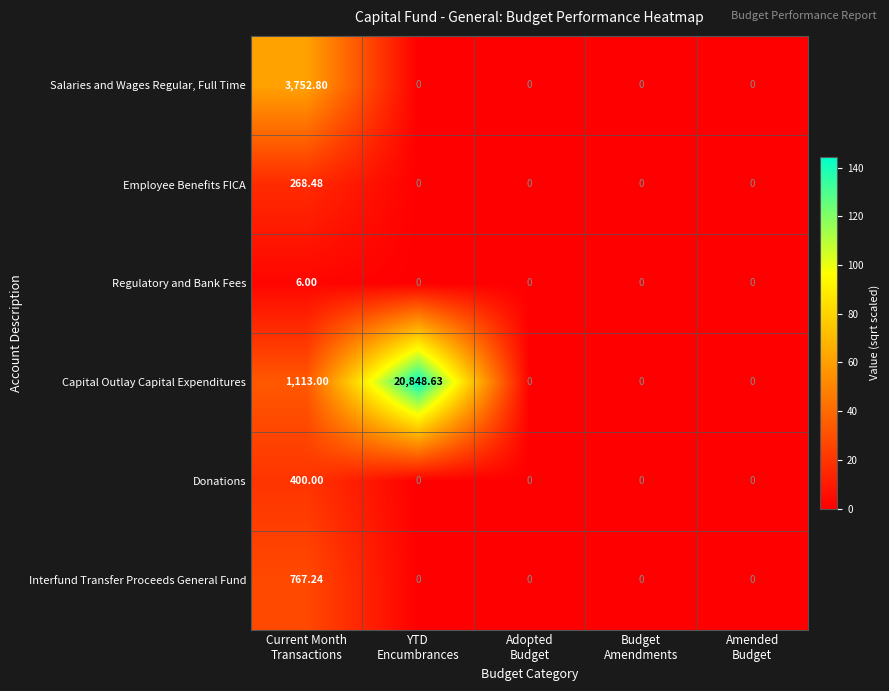

Which series has the widest spread of values?

Capital Outlay Capital Expenditures